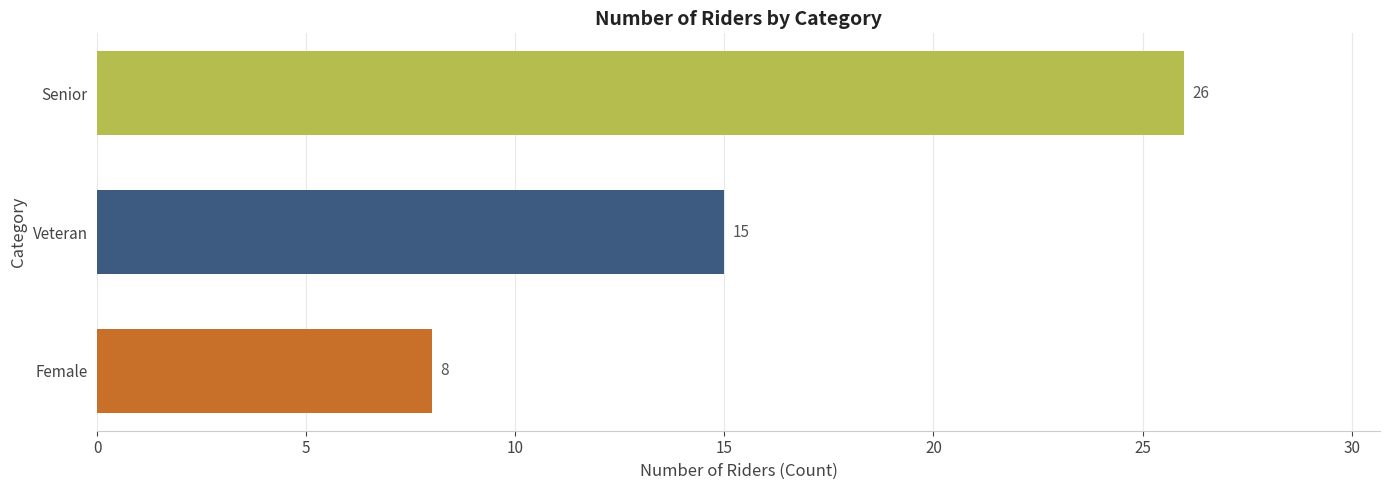

Are the bars grouped side by side (vs. stacked)?

No